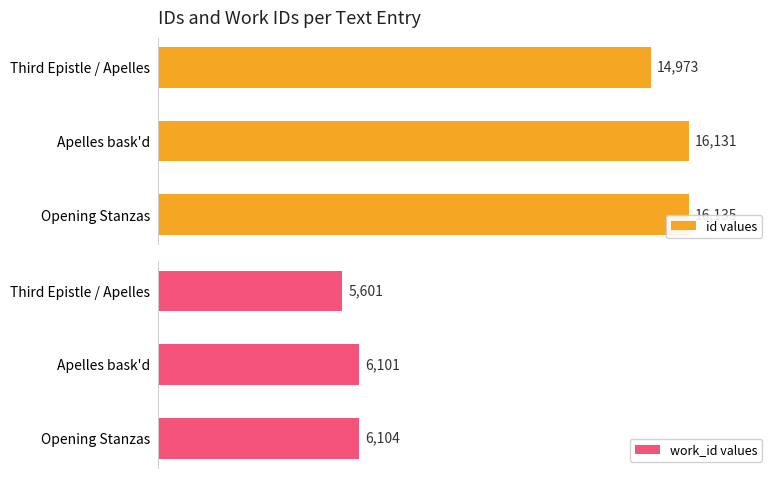

At which label does id values reach its minimum?

Third Epistle / Apelles